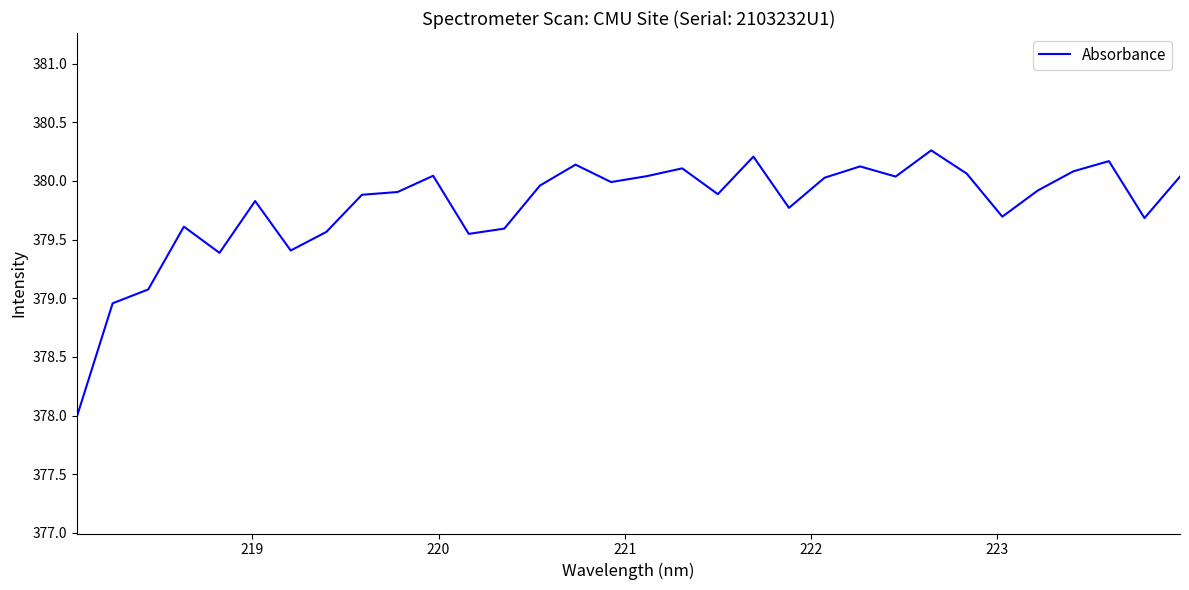

What is the difference between the maximum and minimum values?

2.3